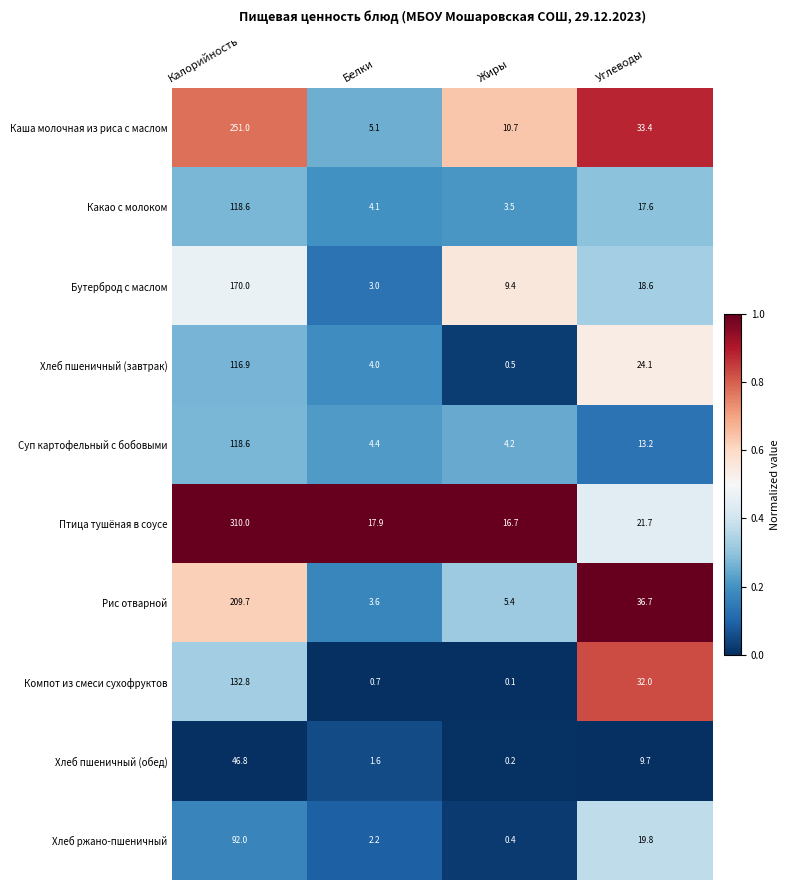

What is the sum of all Суп картофельный с бобовыми values?

140.4